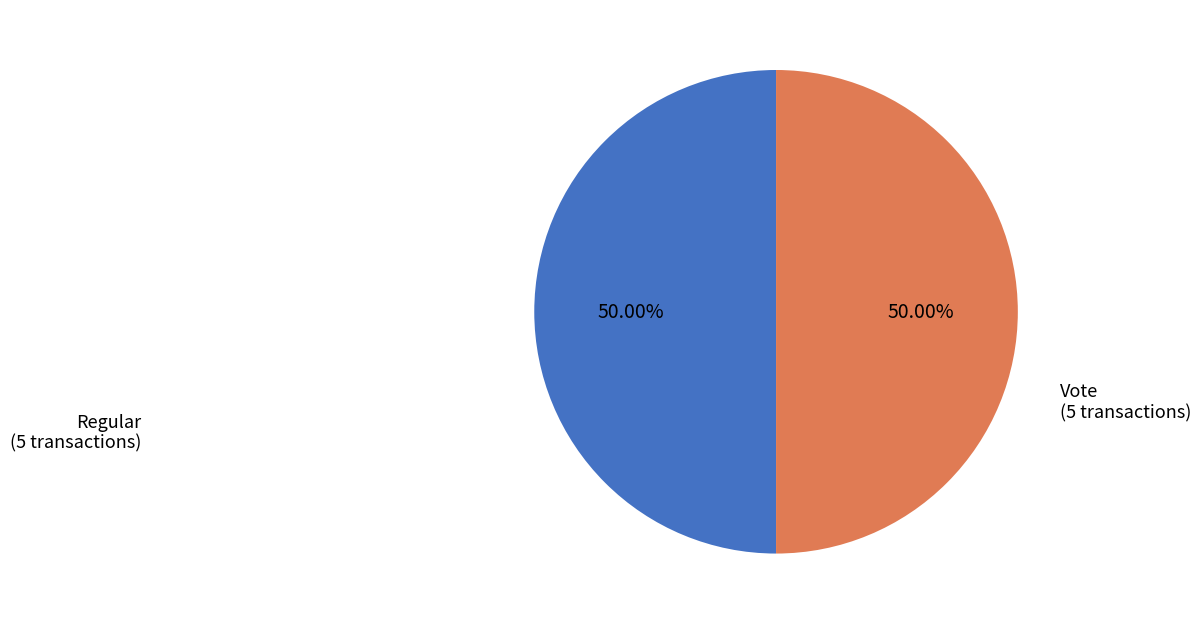

To the nearest percent, what is the average slice percentage?

50%